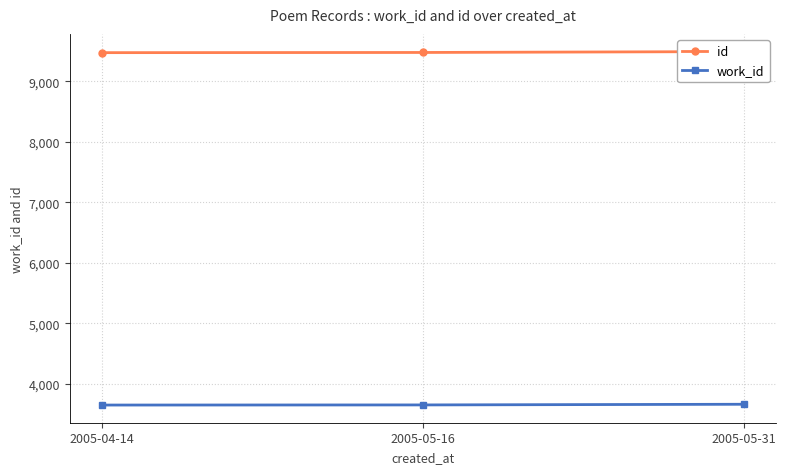

Which label corresponds to the smallest value in the chart?

2005-04-14